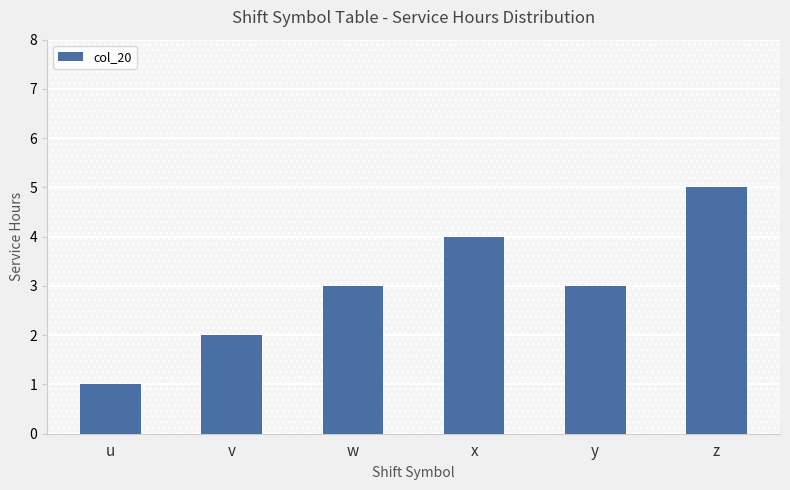

What value does the data have at w?

3